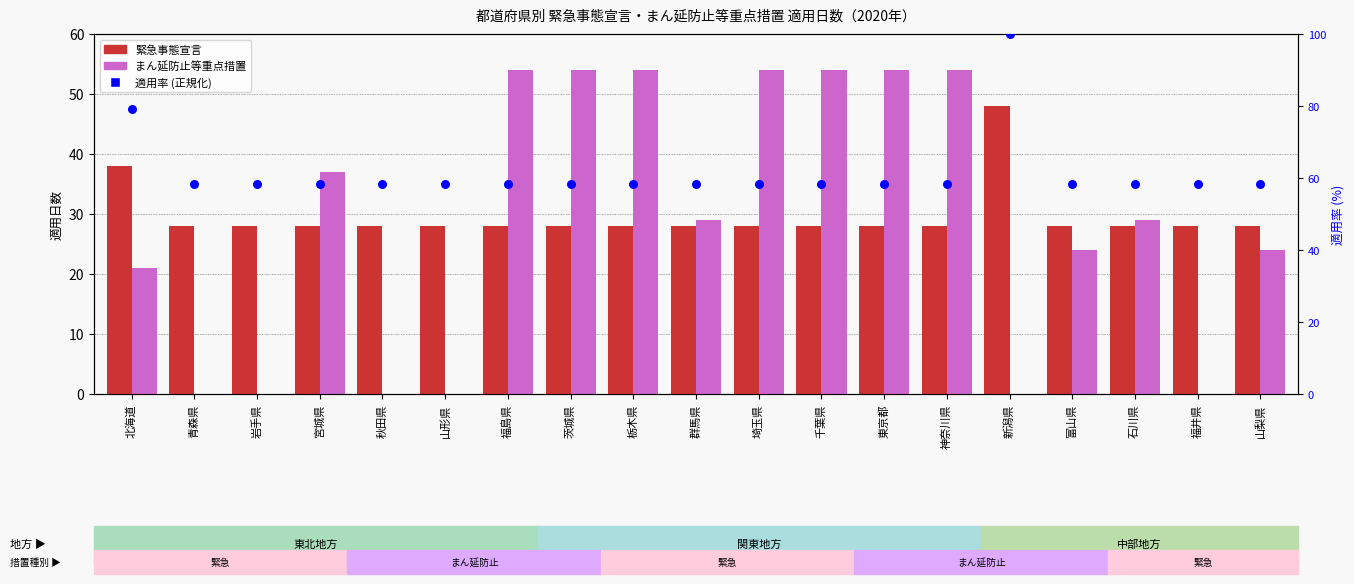

Is the value of まん延防止等重点措置 at 群馬県 greater than the value of 緊急事態宣言 at 千葉県?

Yes